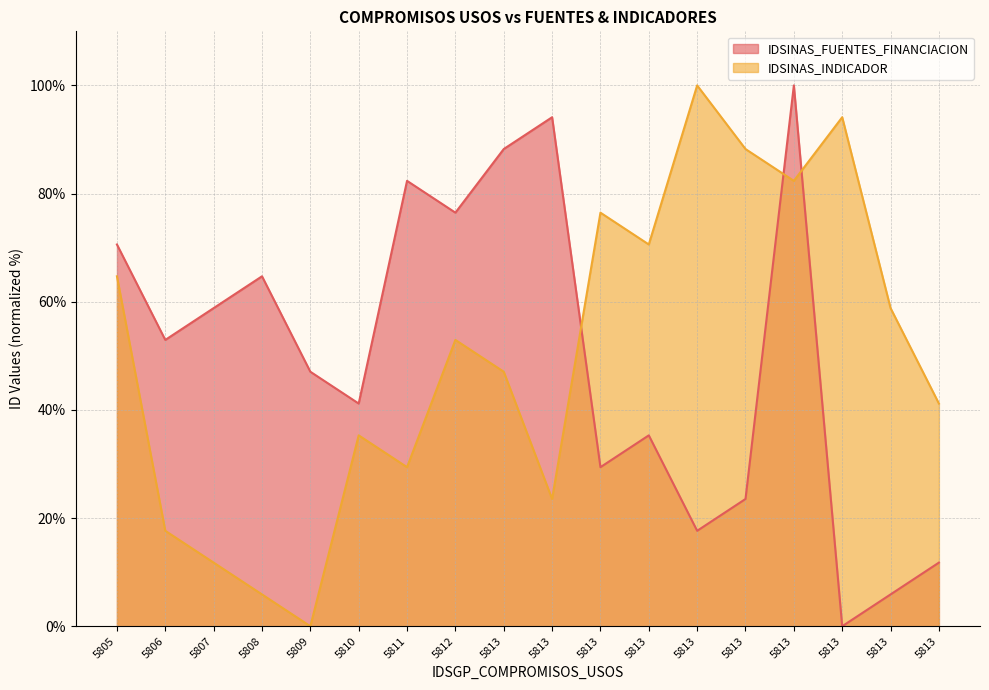

Reading right to left, what are all the values shown in this chart?

IDSINAS_FUENTES_FINANCIACION: 5813=11.8	5813=5.9	5813=0.0	5813=100.0	5813=23.5	5813=17.6	5813=35.3	5813=29.4	5813=94.1	5813=88.2	5812=76.5	5811=82.4	5810=41.2	5809=47.1	5808=64.7	5807=58.8	5806=52.9	5805=70.6
IDSINAS_INDICADOR: 5813=41.2	5813=58.8	5813=94.1	5813=82.4	5813=88.2	5813=100.0	5813=70.6	5813=76.5	5813=23.5	5813=47.1	5812=52.9	5811=29.4	5810=35.3	5809=0.0	5808=5.9	5807=11.8	5806=17.6	5805=64.7